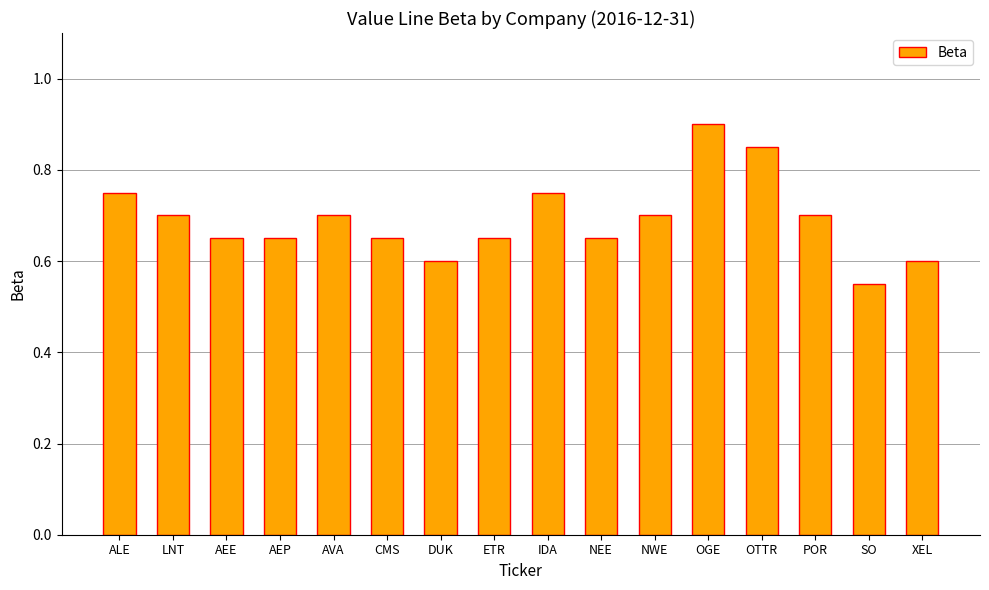

The chart shows a value of 0.9 at XEL. True or false?

False